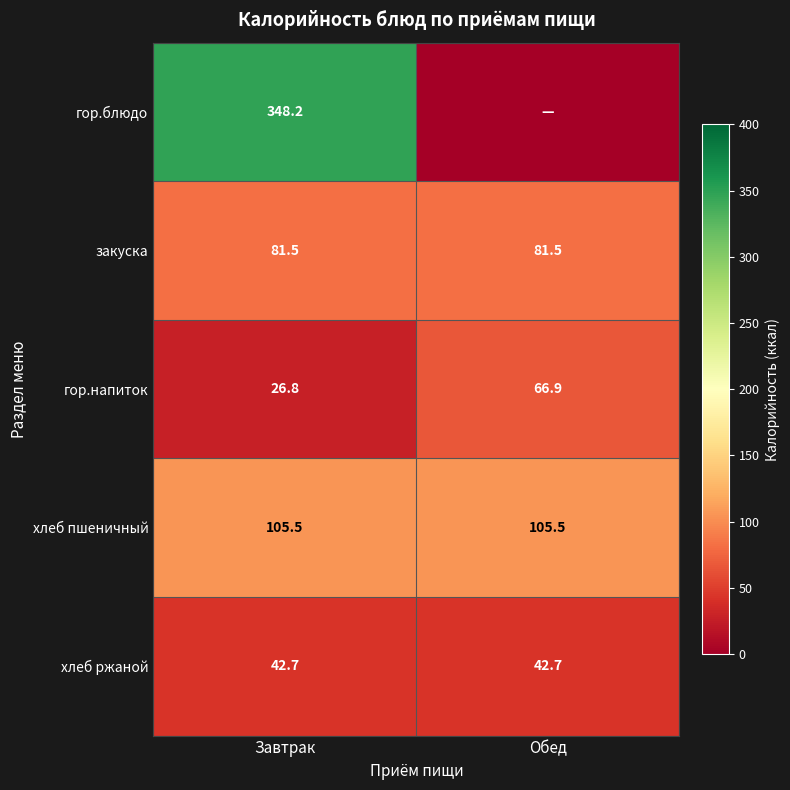

Is the value of закуска at Завтрак greater than the value of хлеб пшеничный at Обед?

No